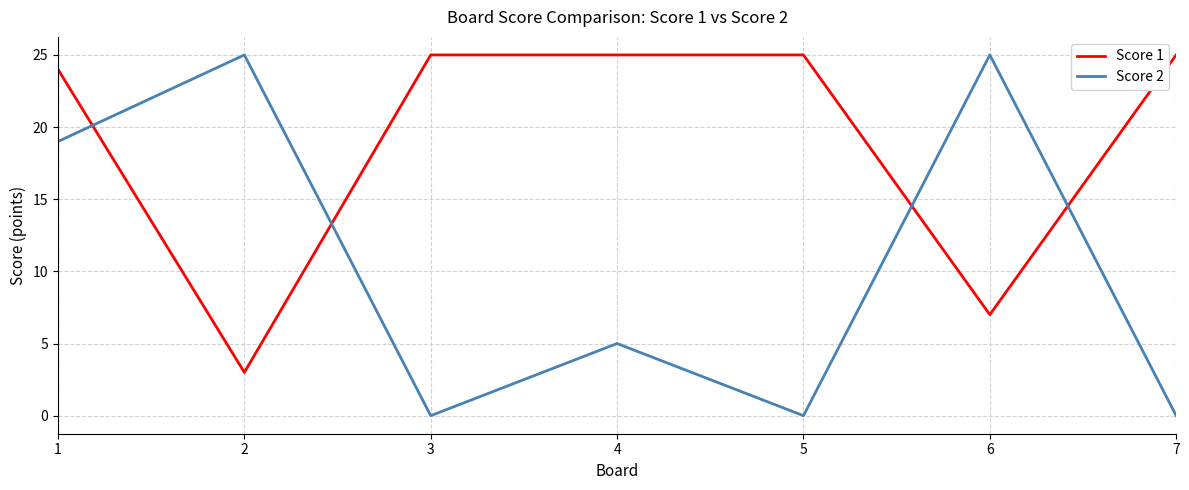

Reading left to right, transcribe all the data shown in this chart.

Score 1: 1=24	2=3	3=25	4=25	5=25	6=7	7=25
Score 2: 1=19	2=25	3=0	4=5	5=0	6=25	7=0